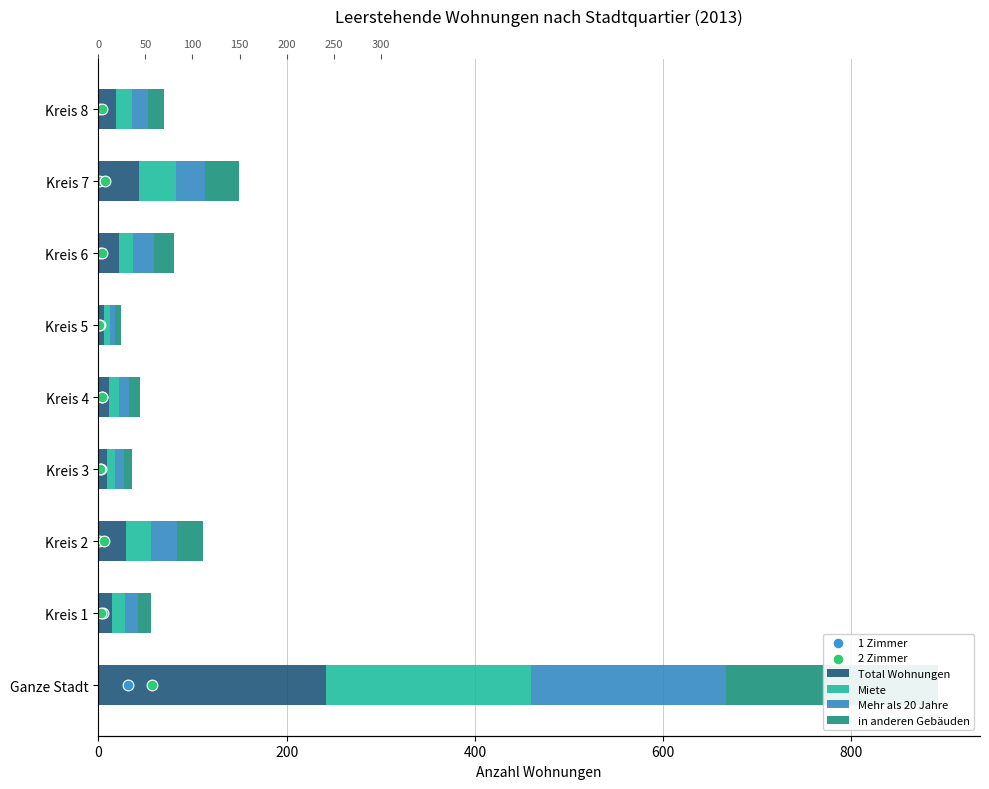

Which series has the widest spread of Y values?

Total Wohnungen